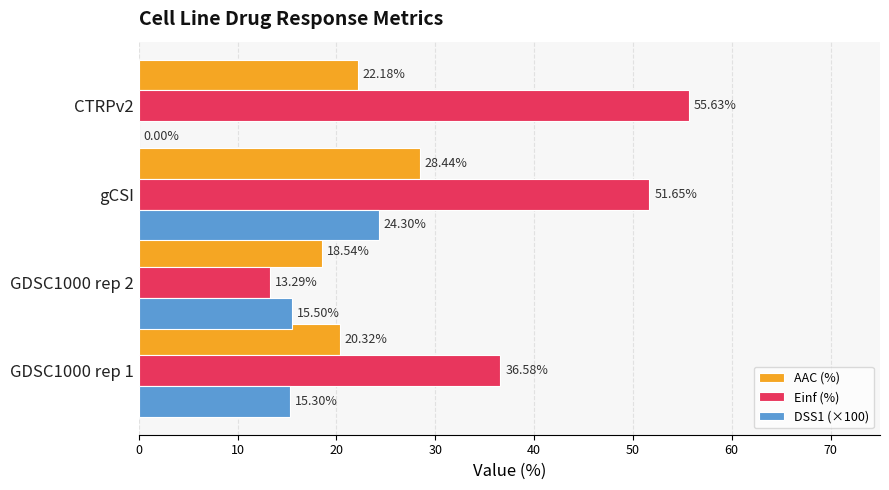

What is the sum of all AAC (%) values?

89.5